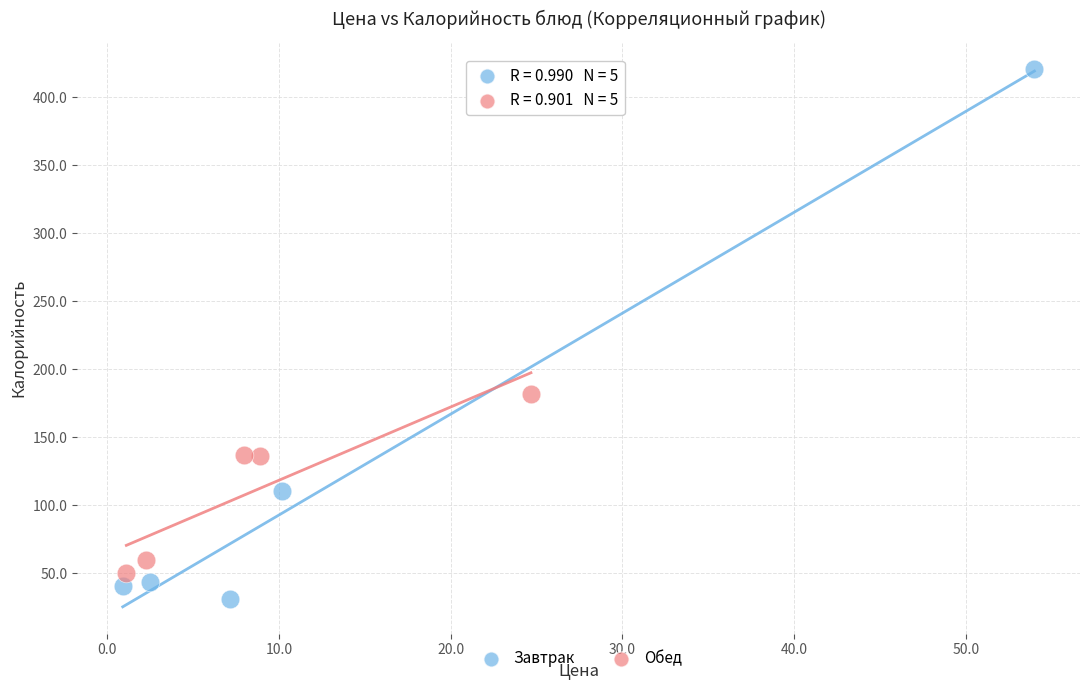

What are all the series names shown in the legend?

Завтрак, Обед